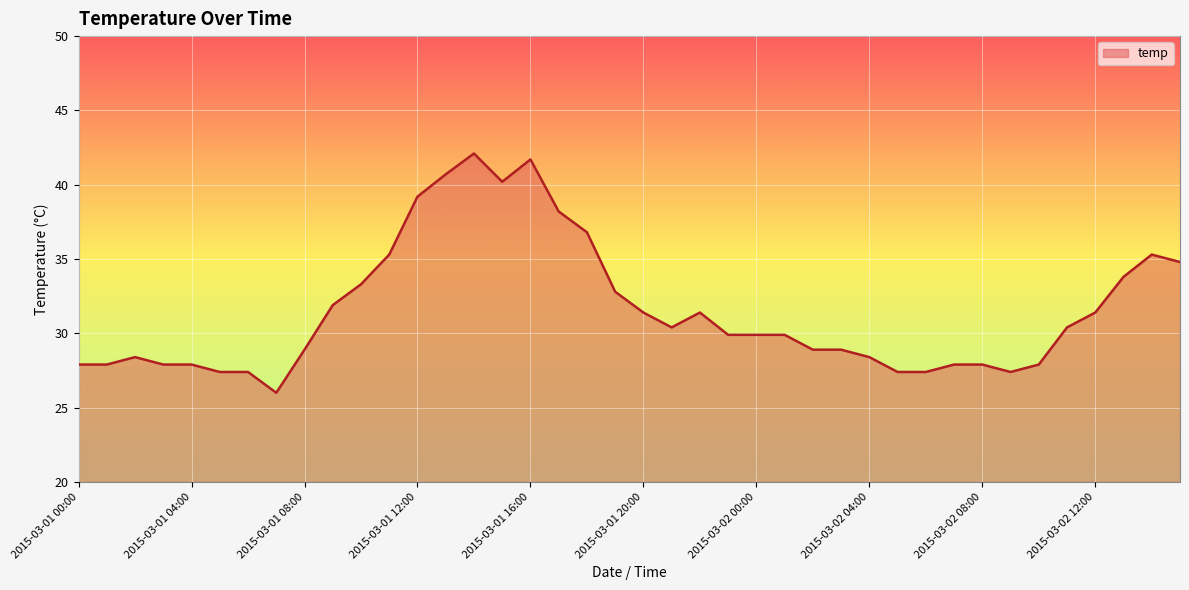

What is the difference between the maximum and minimum values?

16.1